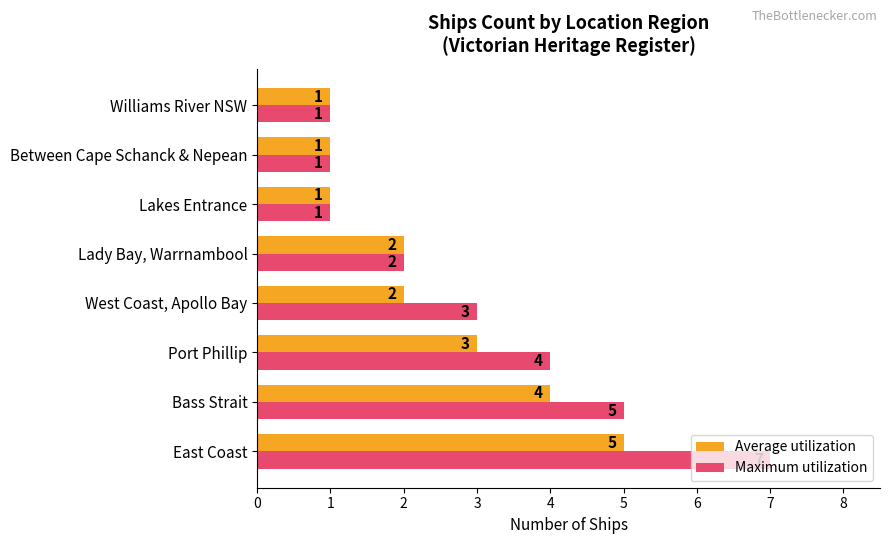

Rank the series by their maximum value, from lowest to highest.

Average utilization, Maximum utilization